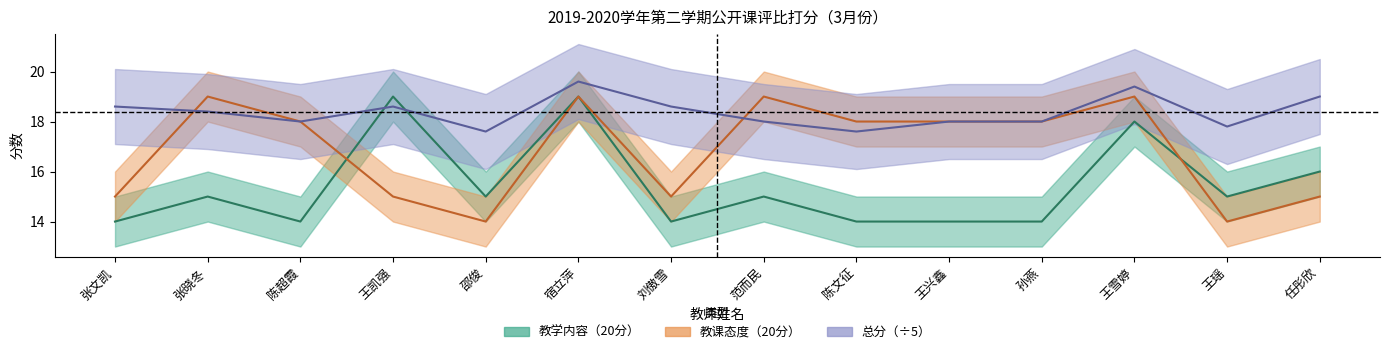

Rank the series by their average value, from highest to lowest.

总分, 教课态度（20分）, 教学内容（20分）